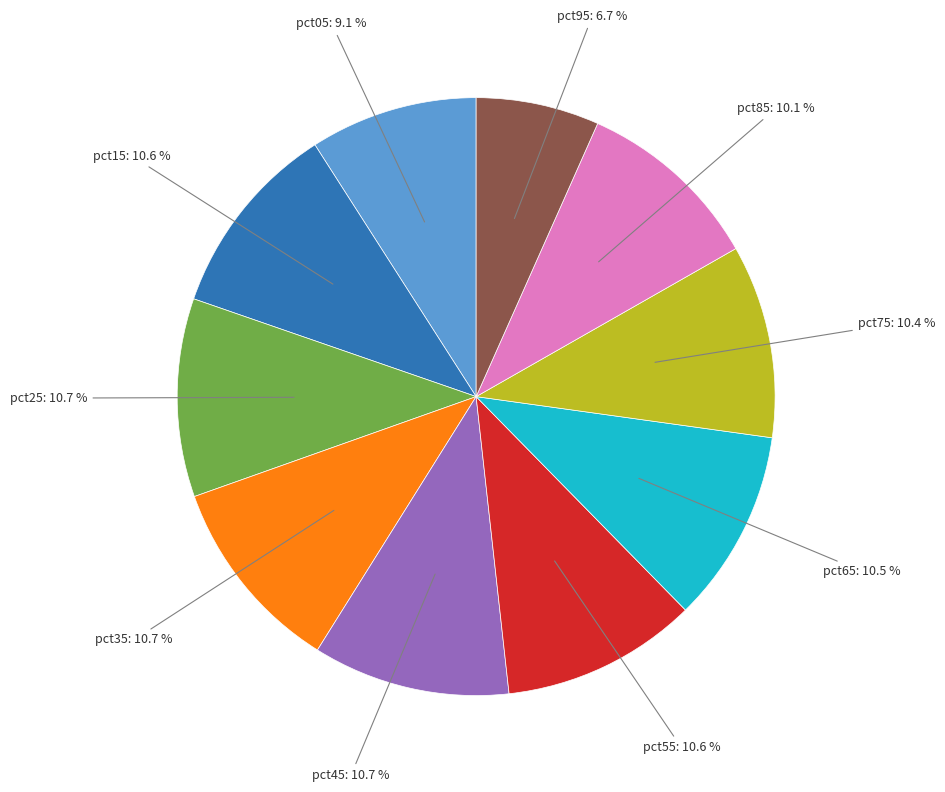

Is there any slice that represents more than half of the pie?

No